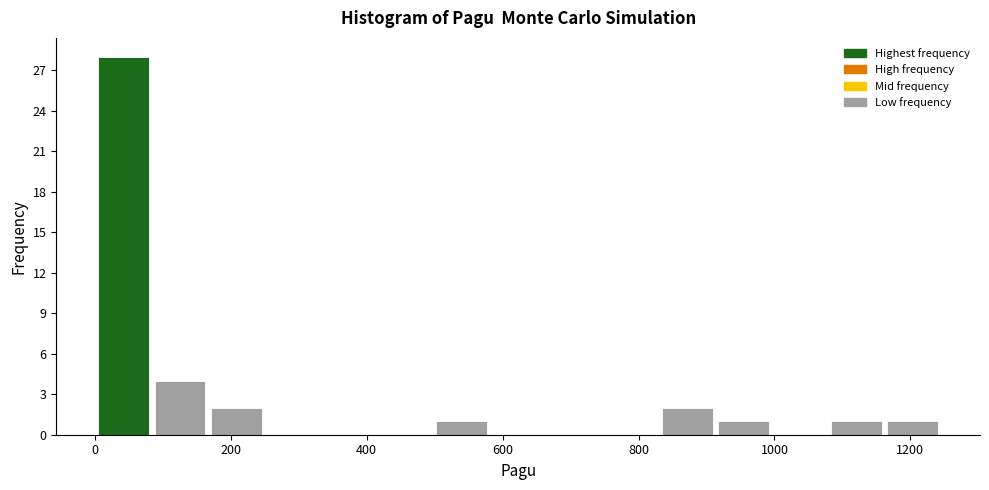

Which range on the x-axis has the tallest bar?

0 to 80